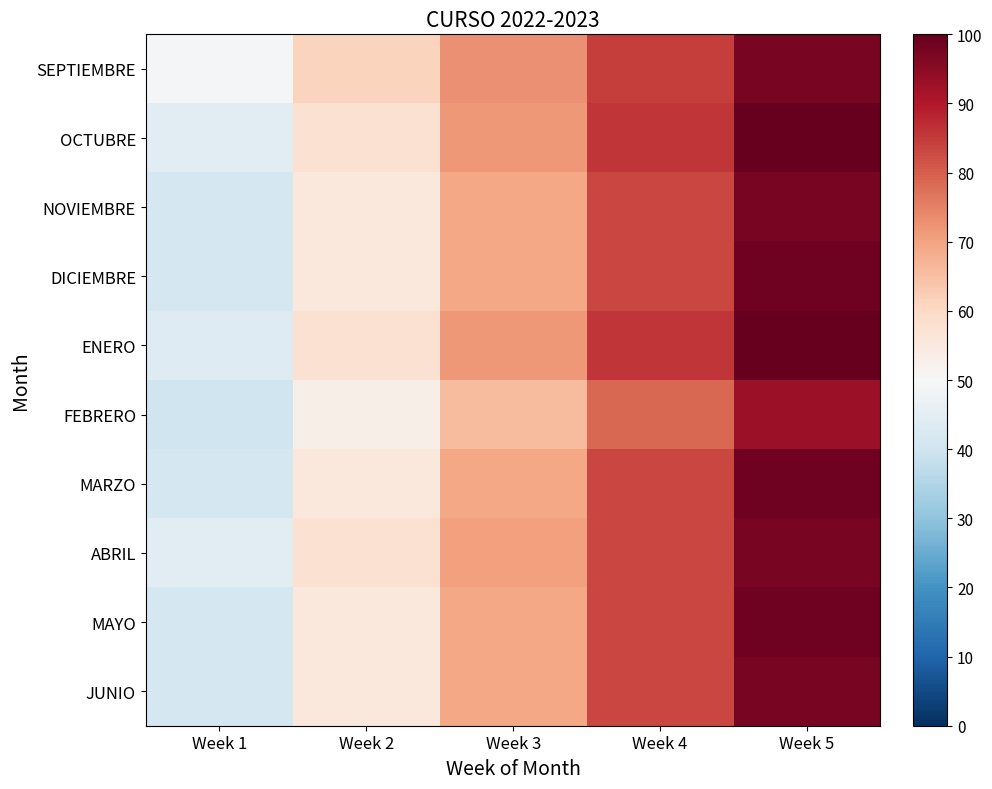

Count the number of categories in the chart.

5